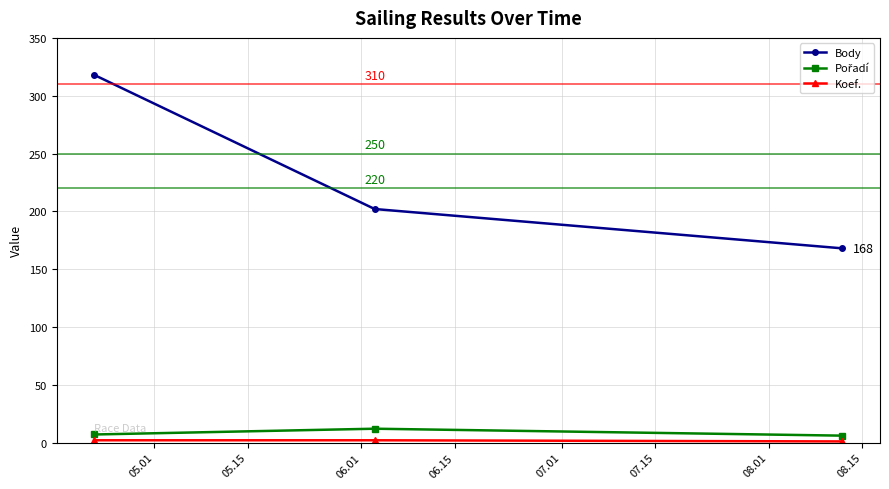

What is the difference between the maximum and minimum values in the Body series?

150